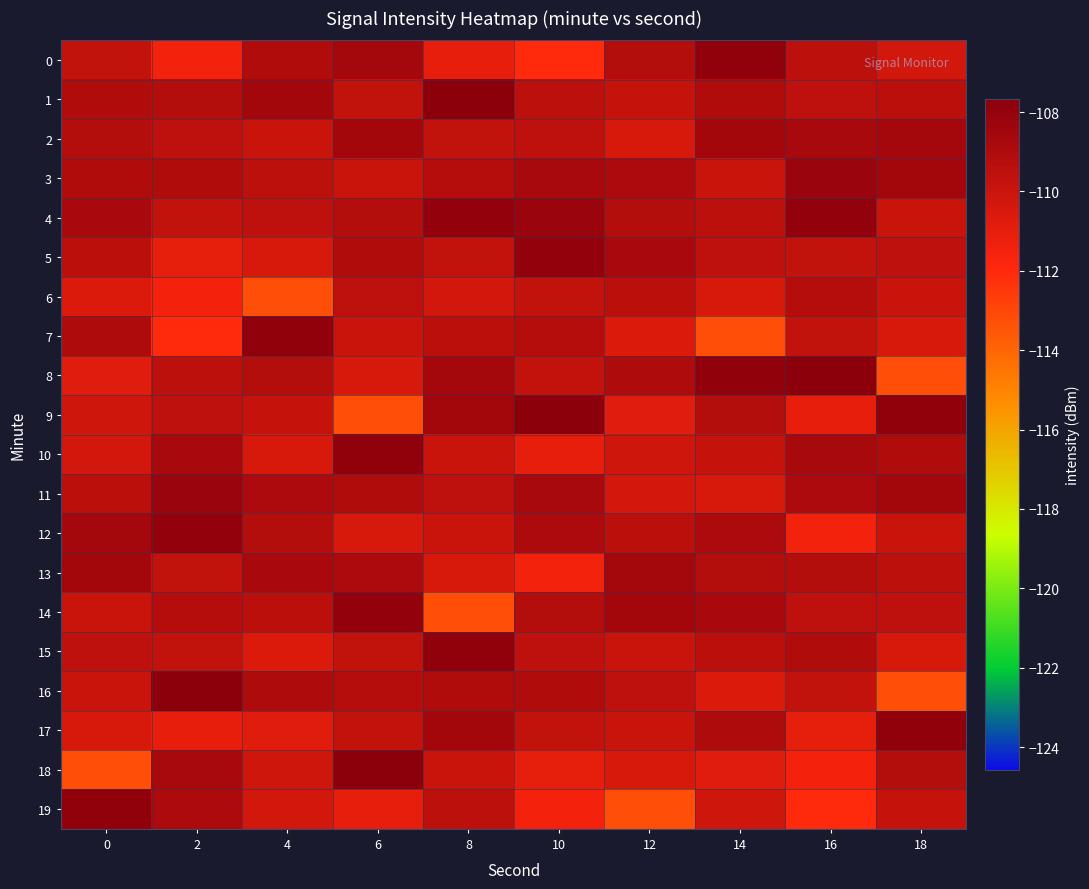

Between 10 and 2, which is larger?

2